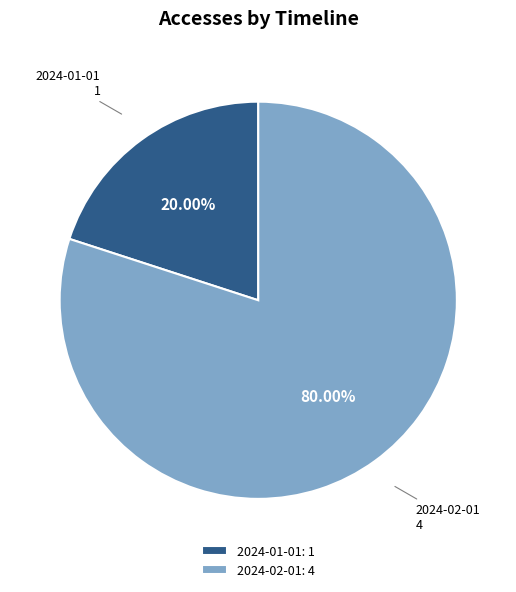

What percentage is the 2024-02-01 slice, to the nearest percent?

80%